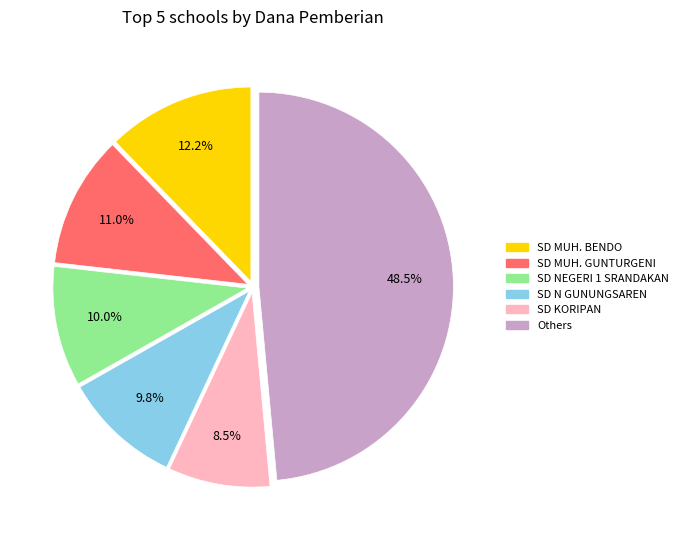

Is there a majority slice in this chart?

No